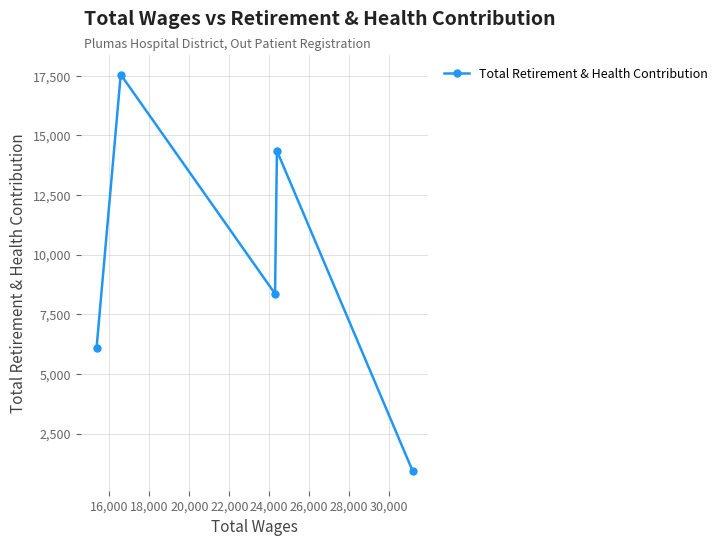

How many values are between 6098 and 14351?

3